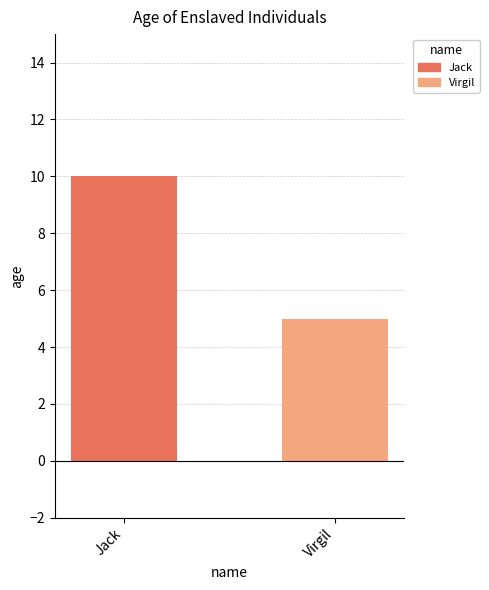

What is the lowest value of the Virgil series?

5